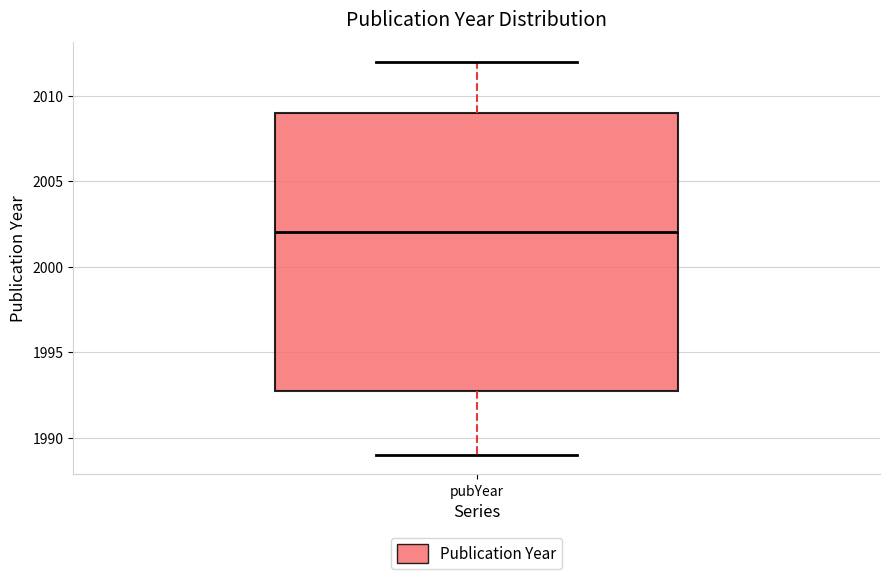

Where does the lower whisker of the box for pubYear end on the y-axis? The values are not printed on the chart, so give them approximately, as read against the axis.

1989